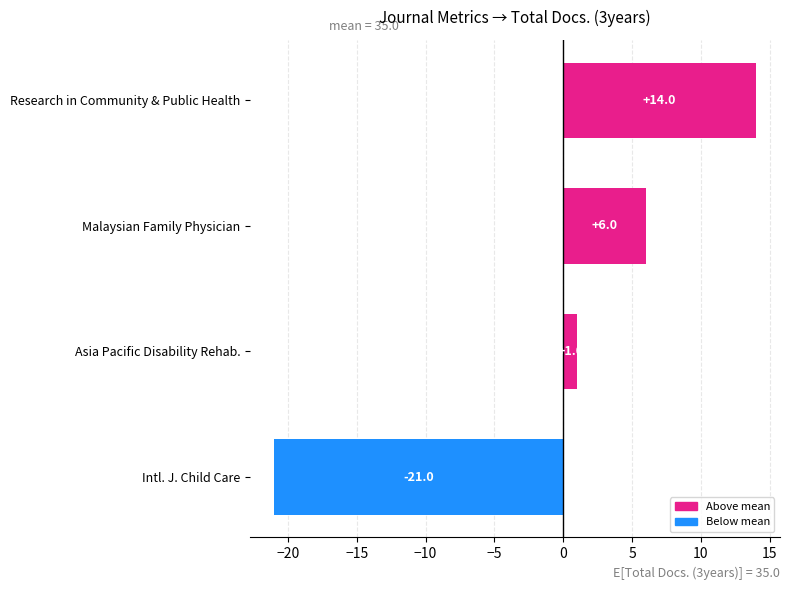

Reading top to bottom, list all the values displayed in this chart.

Research in Community & Public Health=14	Malaysian Family Physician=6	Asia Pacific Disability Rehab.=1	Intl. J. Child Care=-21